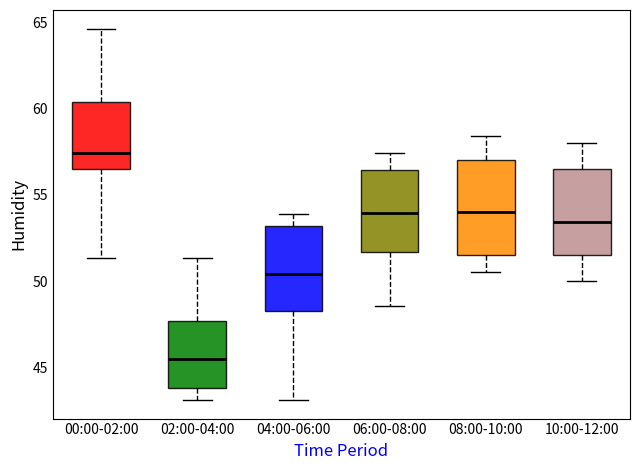

Which box has the lowest median line?

02:00-04:00